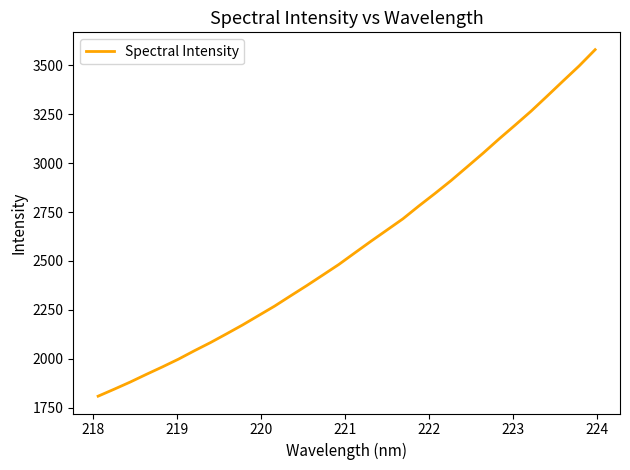

What is the maximum value shown in the chart?

3580.1